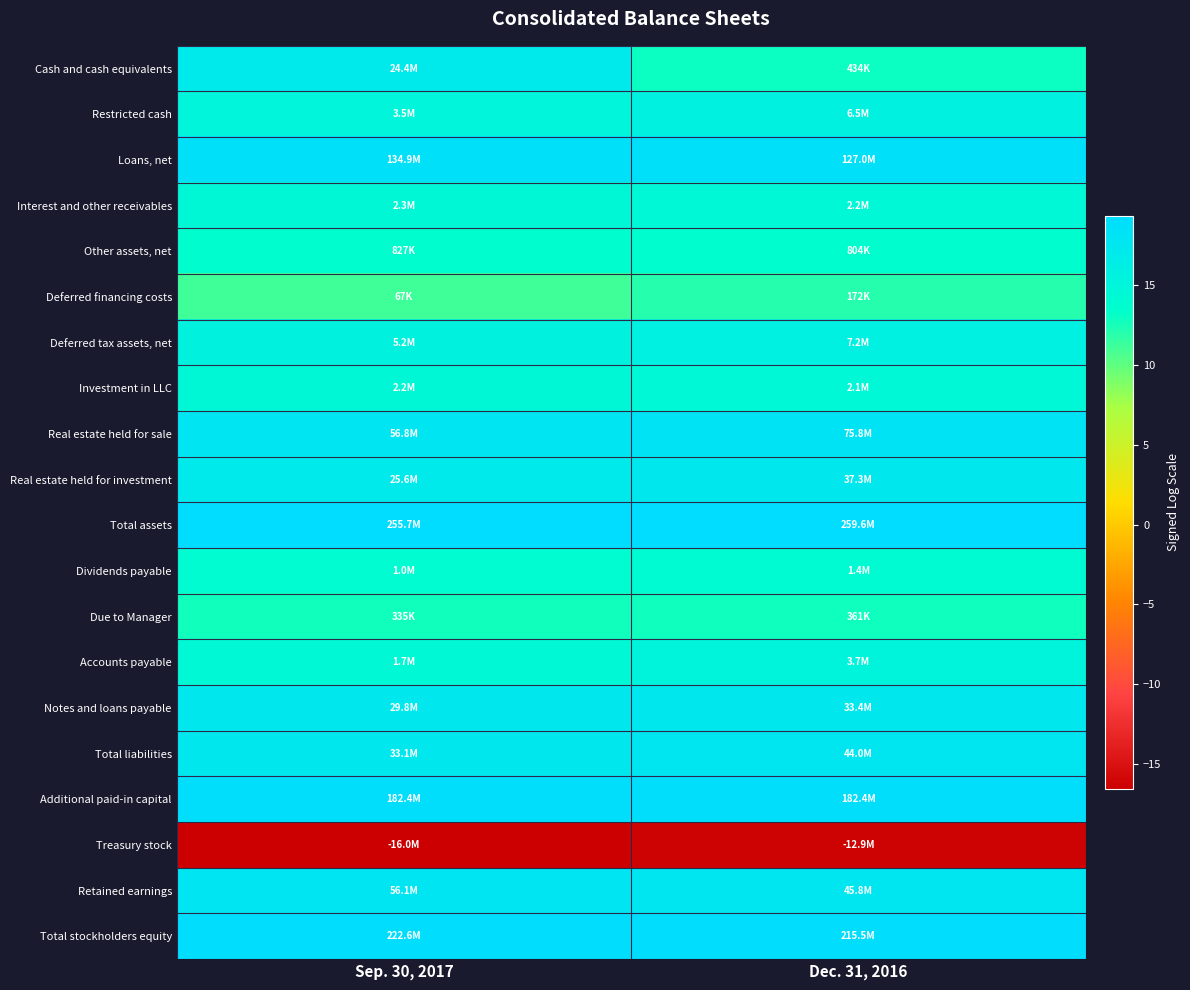

Which has a higher value, Sep. 30, 2017 or Dec. 31, 2016?

Sep. 30, 2017